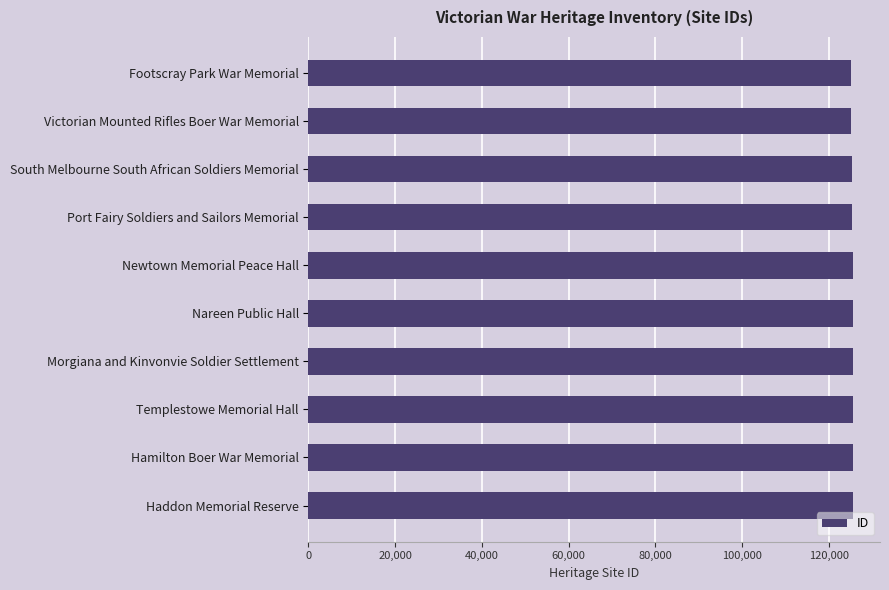

What is the ratio of the value at Newtown Memorial Peace Hall to the value at Footscray Park War Memorial?

1.0